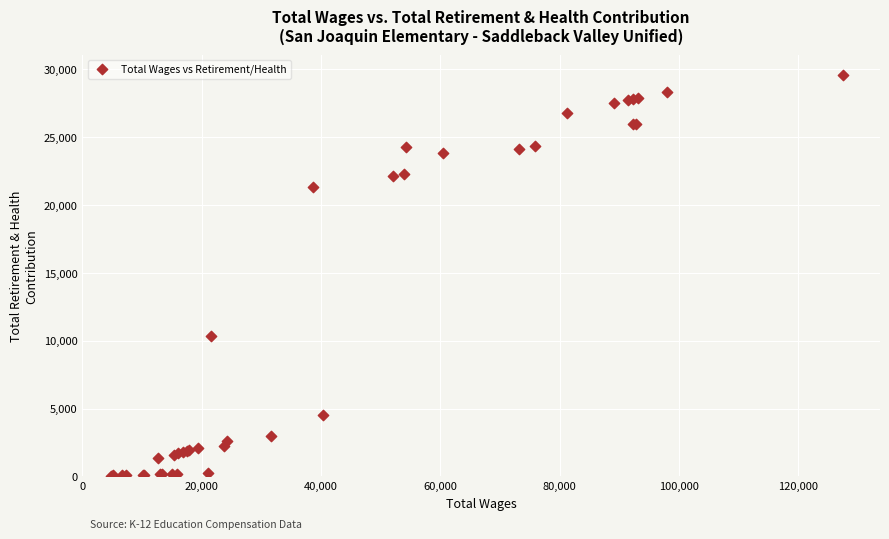

What Y value in the scatter plot is closest to 14814?

10340